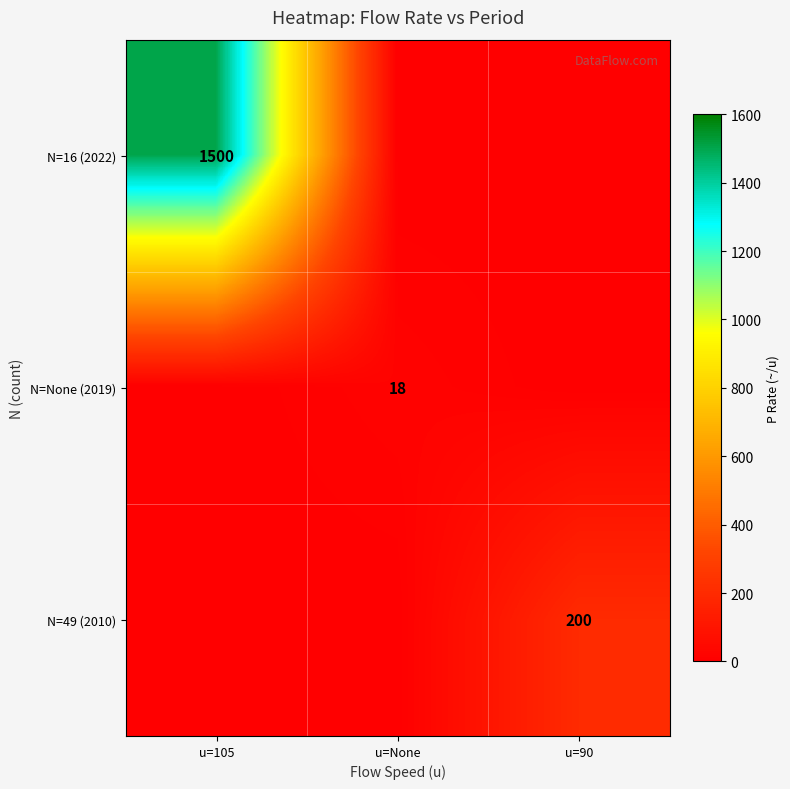

True or false: N=None (2019) has a value of 18 at u=None.

True